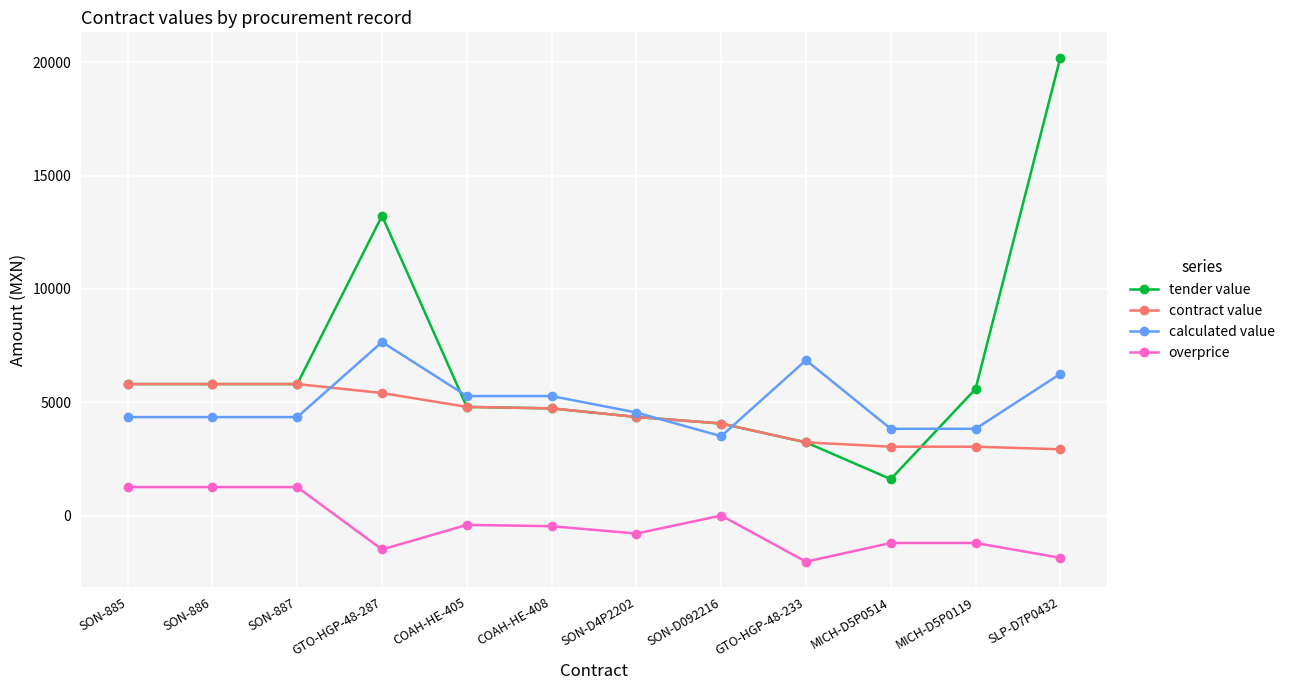

What is the total value across all series at COAH-HE-408?

14256.1